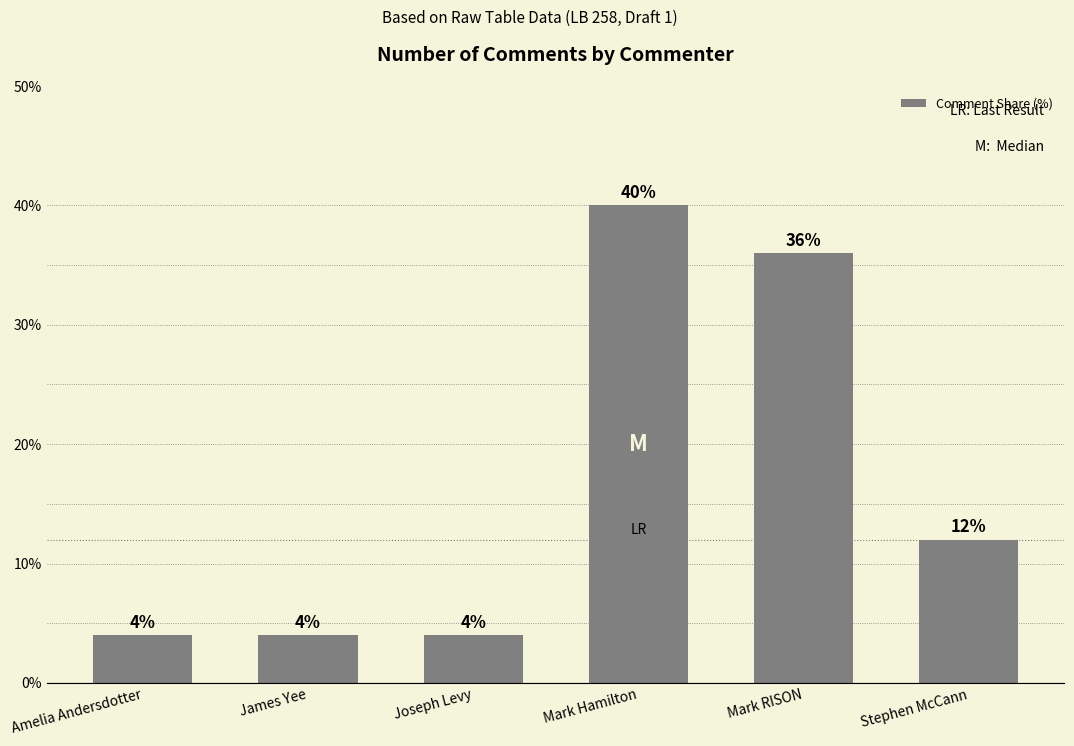

Is it true that the value at James Yee is 4?

True